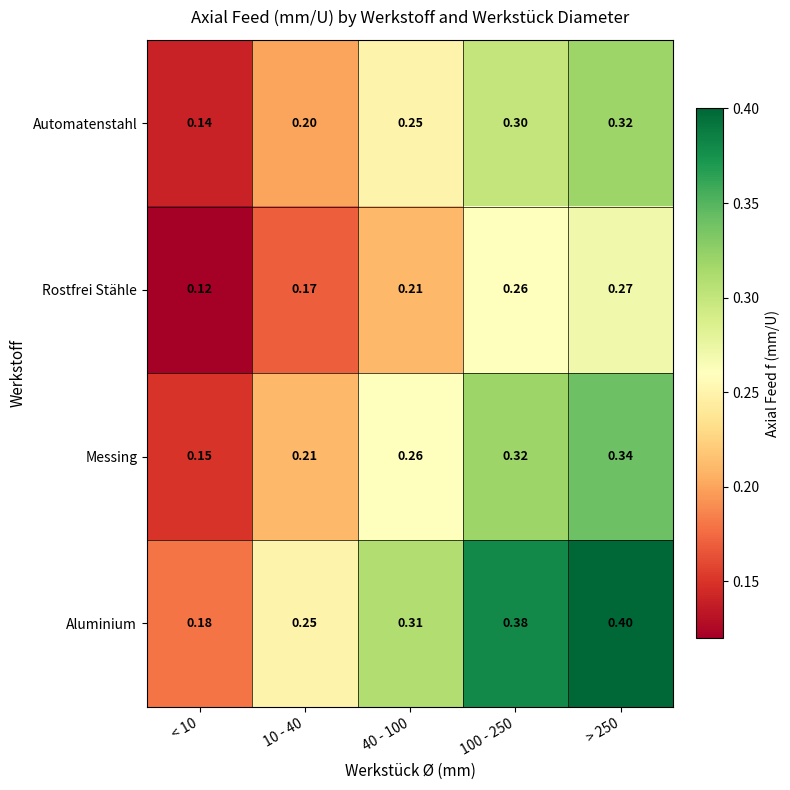

Which series has the largest range (max minus min)?

Aluminium